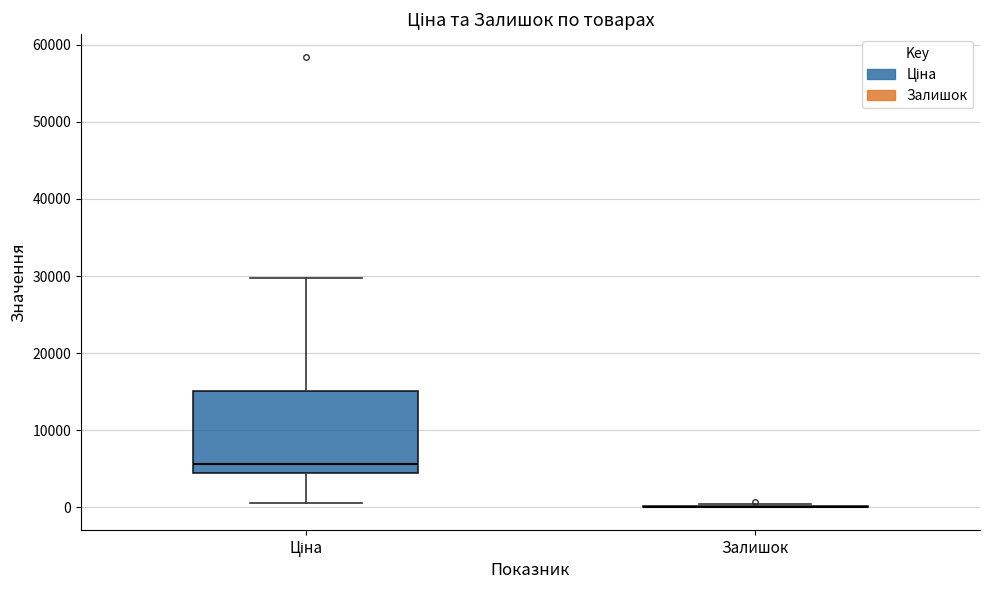

Reading left to right, read every box against the y-axis: the position of its median line, the range the box covers, and the ends of its whiskers. The values are not printed on the chart, so give them approximately, as read against the axis.

Ціна: median 6000, box 4000 to 15000, whiskers 1000 to 30000
Залишок: box collapsed to a line at 0, whiskers 0 to 0